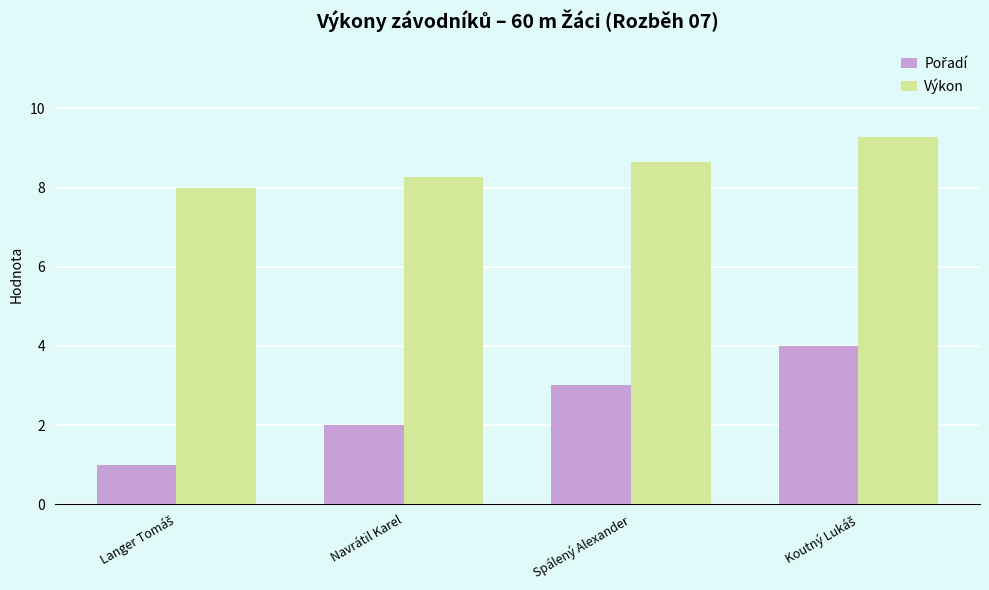

What is the sum of all Výkon values?

34.2